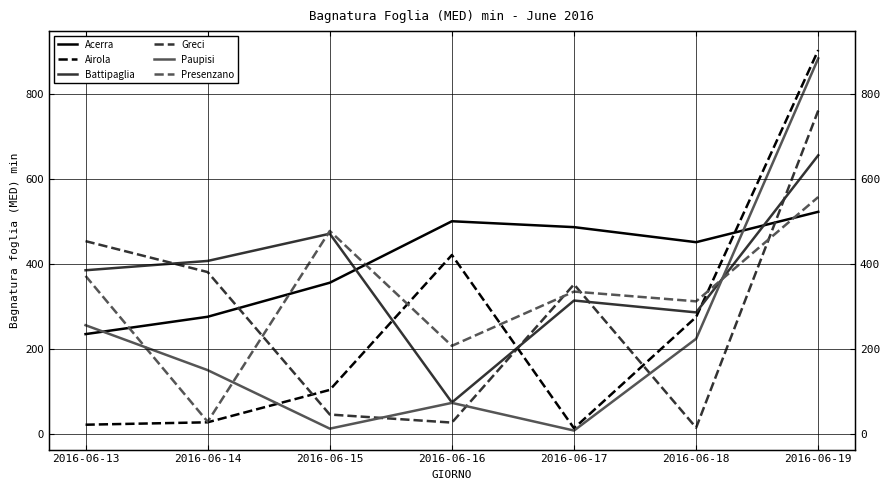

What is the highest value of the Presenzano series?

558.0